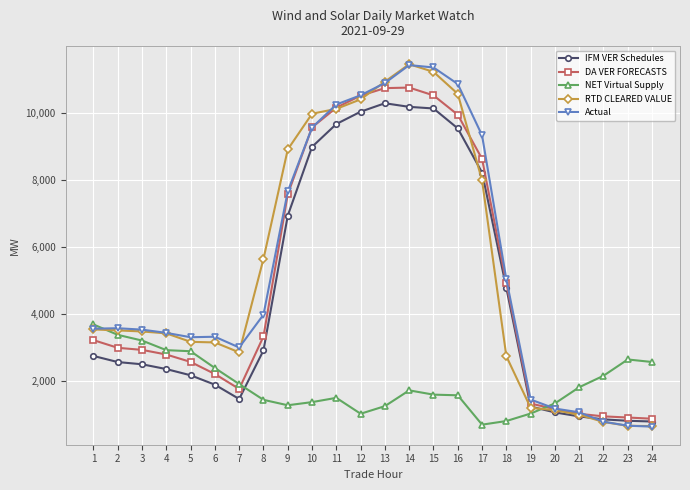

What is the value of the NET Virtual Supply point at the 20th from the left?

1340.4